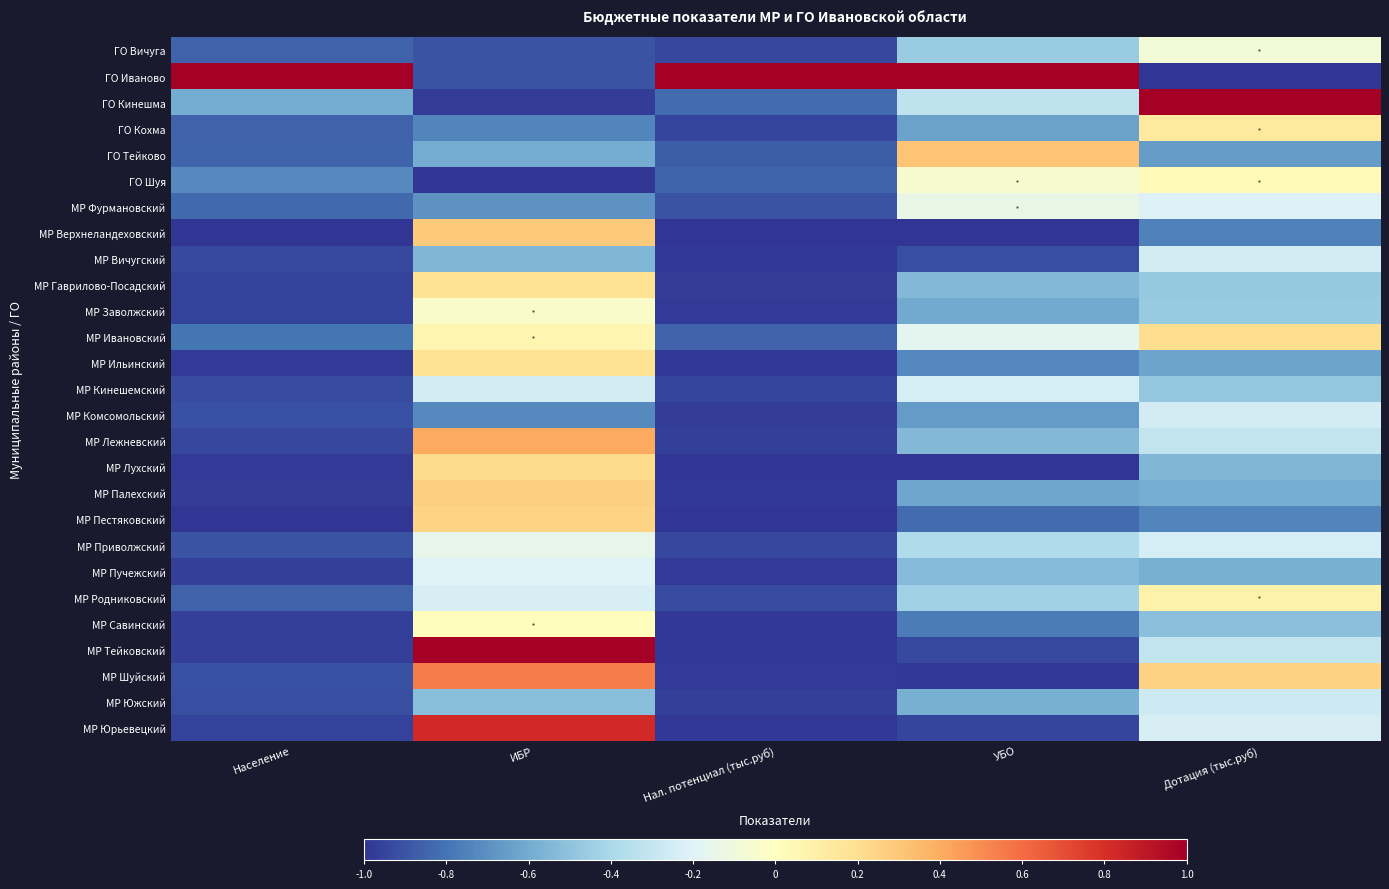

What is the total value across all series at ИБР?

-4.2